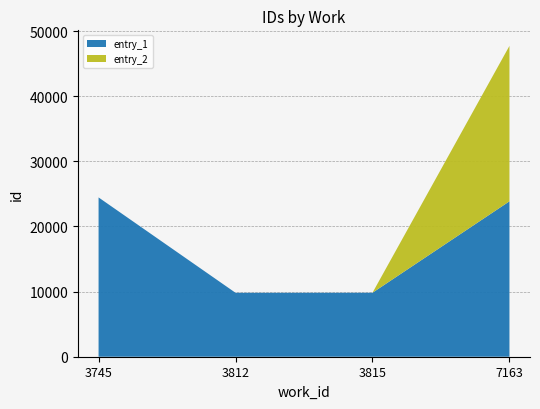

The value of entry_1 at 3815 is 9823. True or false?

True